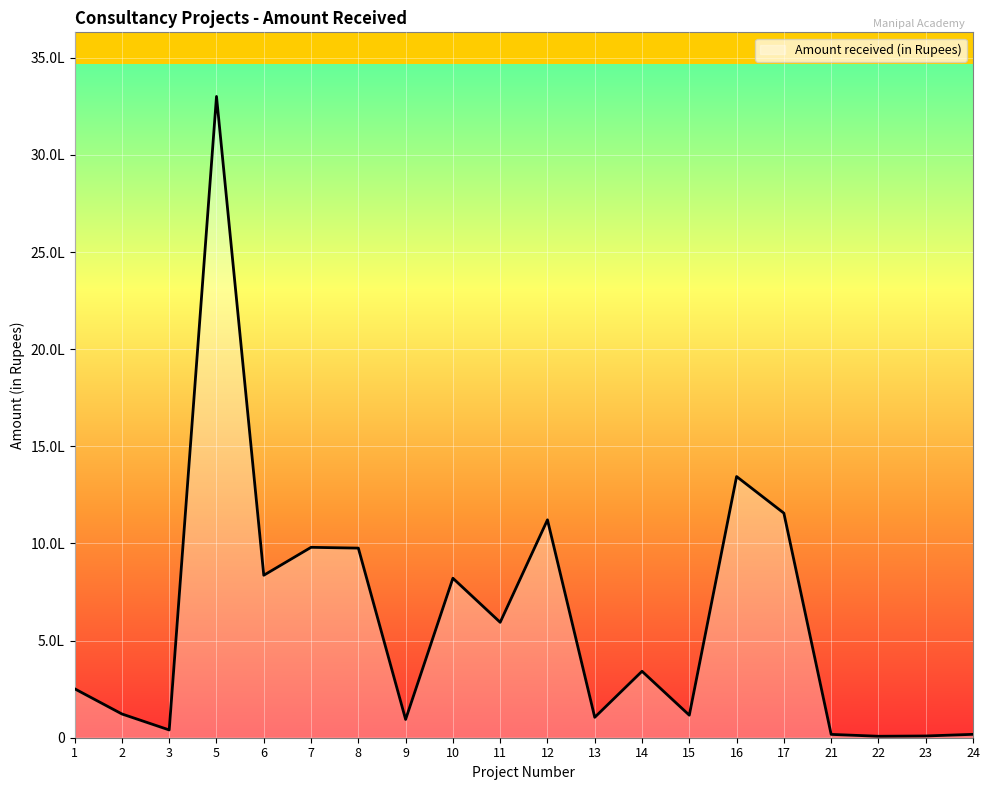

What is the sum of all values?

12252091.5